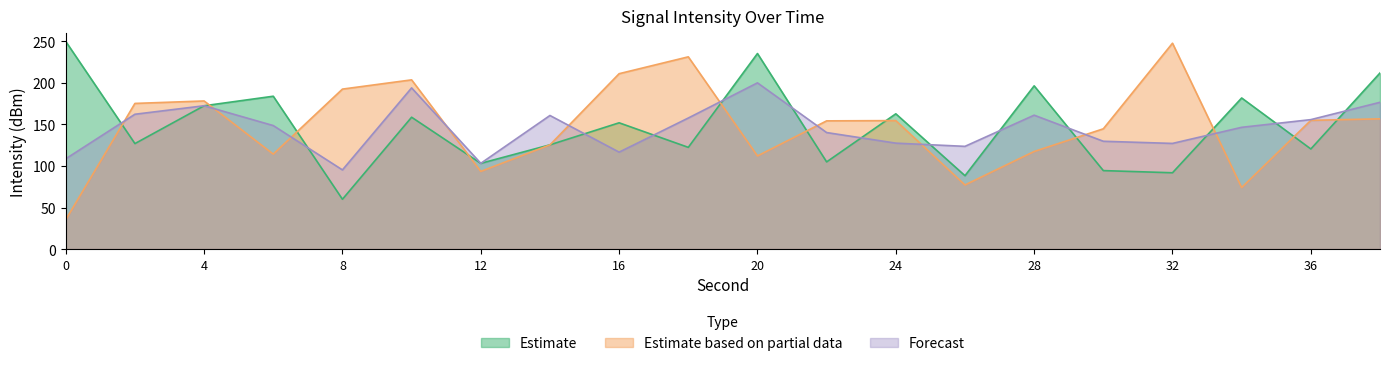

Which has a higher value, 26 or 32?

32